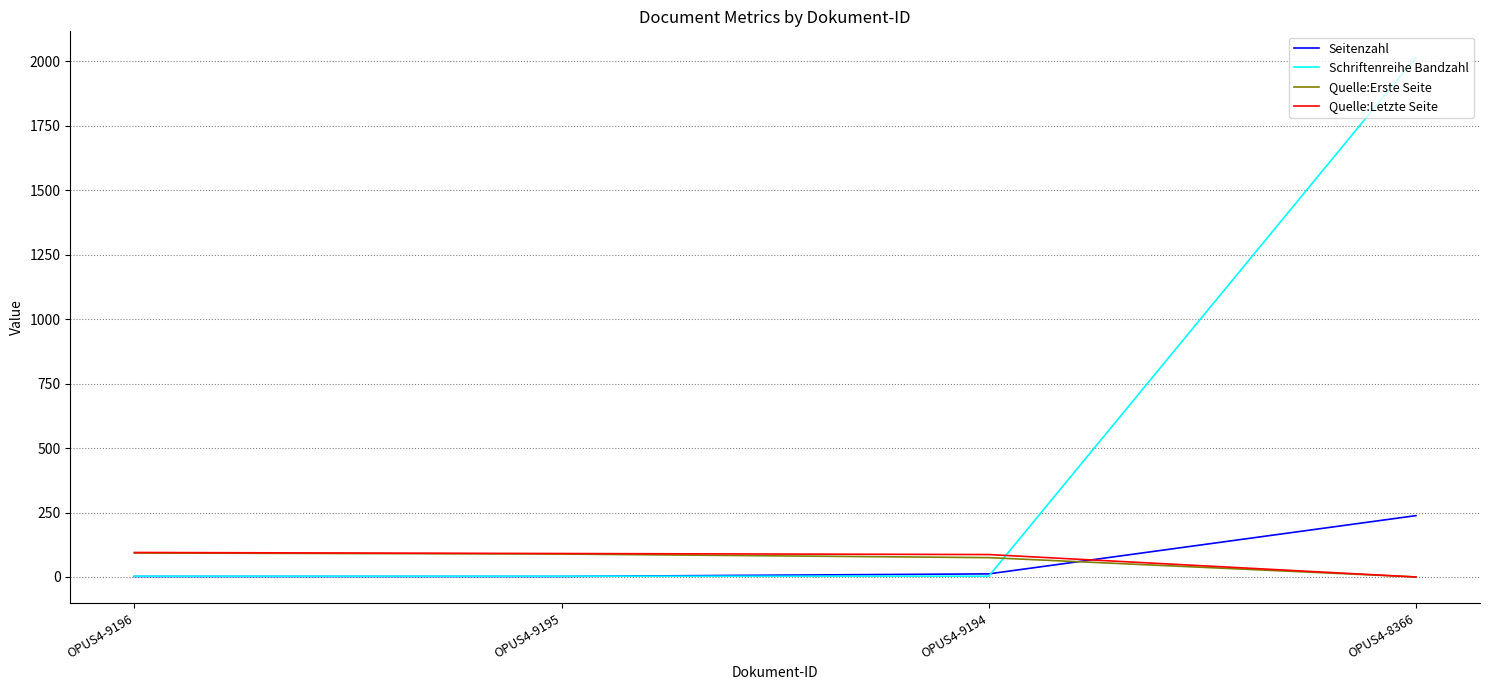

Which series ends up on top after the final intersection of Seitenzahl and Quelle:Erste Seite?

Seitenzahl